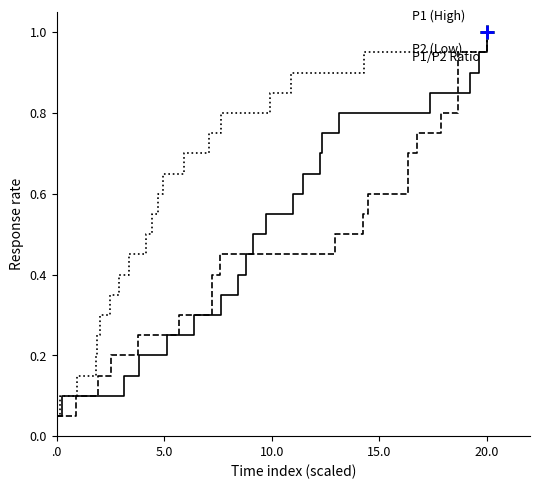

What is the highest value of the P1/P2 Ratio series?

1.0